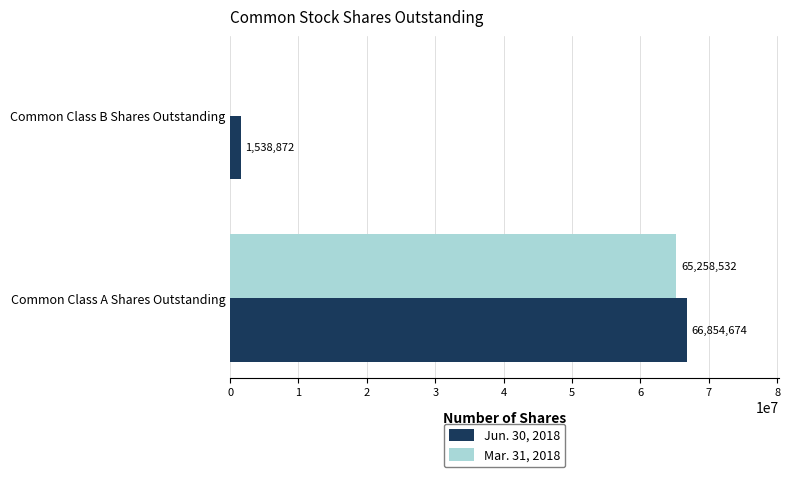

Count the number of categories in the chart.

2